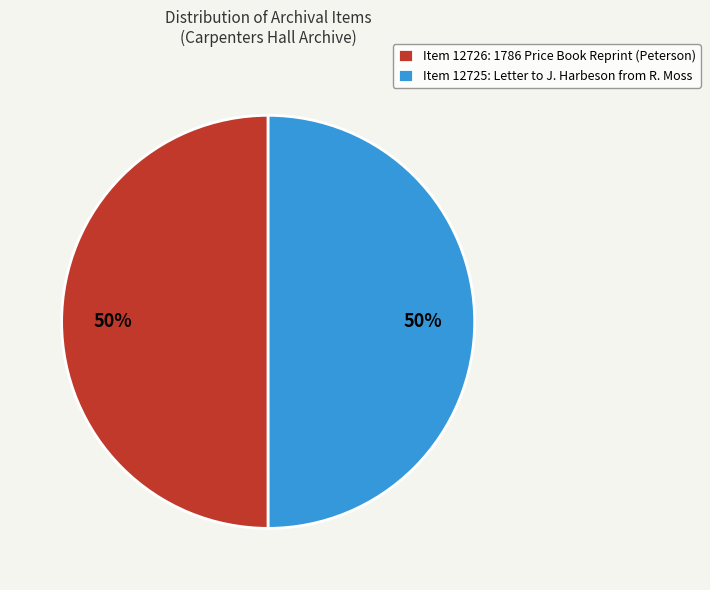

The Item 12726: 1786 Price Book Reprint (Peterson) slice represents 50% of the pie. True or false?

True